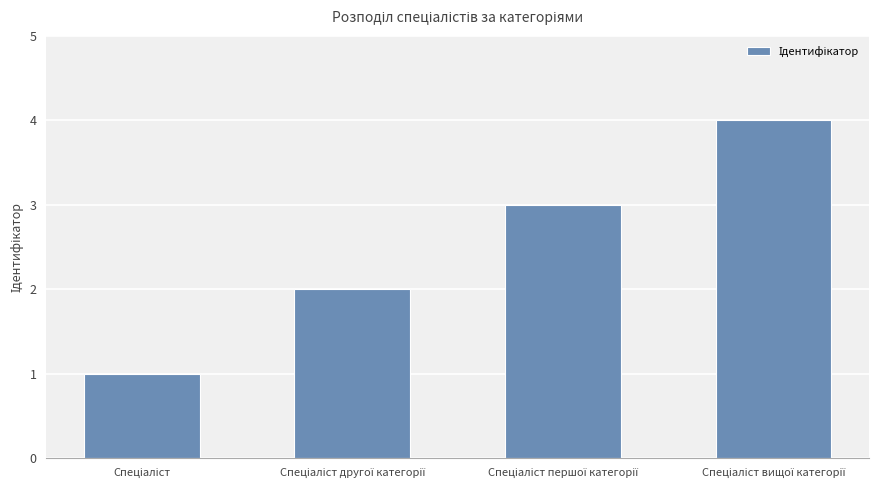

Are the bars horizontal?

No